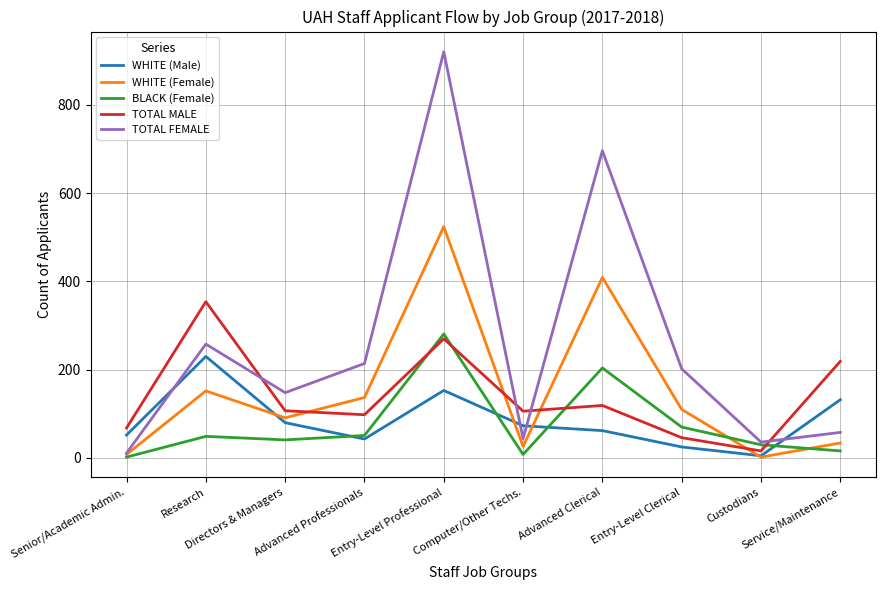

What is the lowest value of the TOTAL FEMALE series?

11